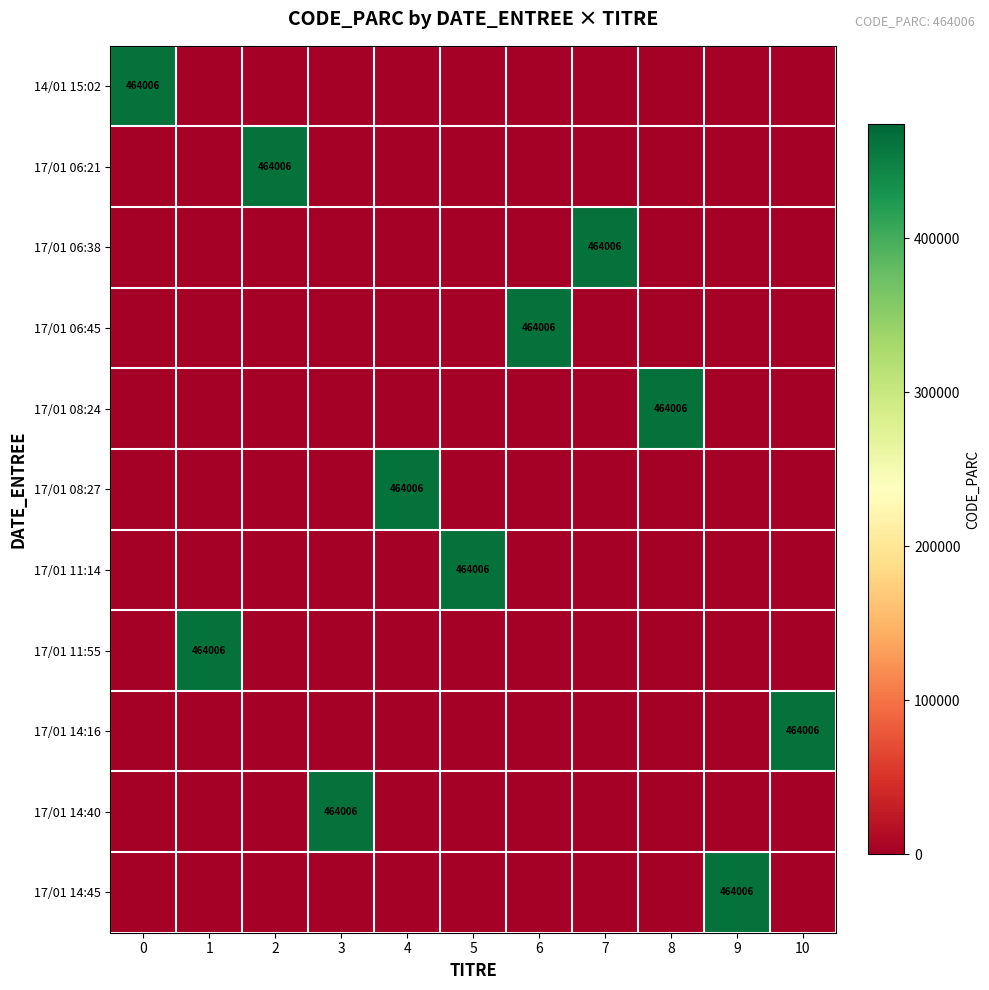

What is the highest value of the 17/01 11:14 series?

464006